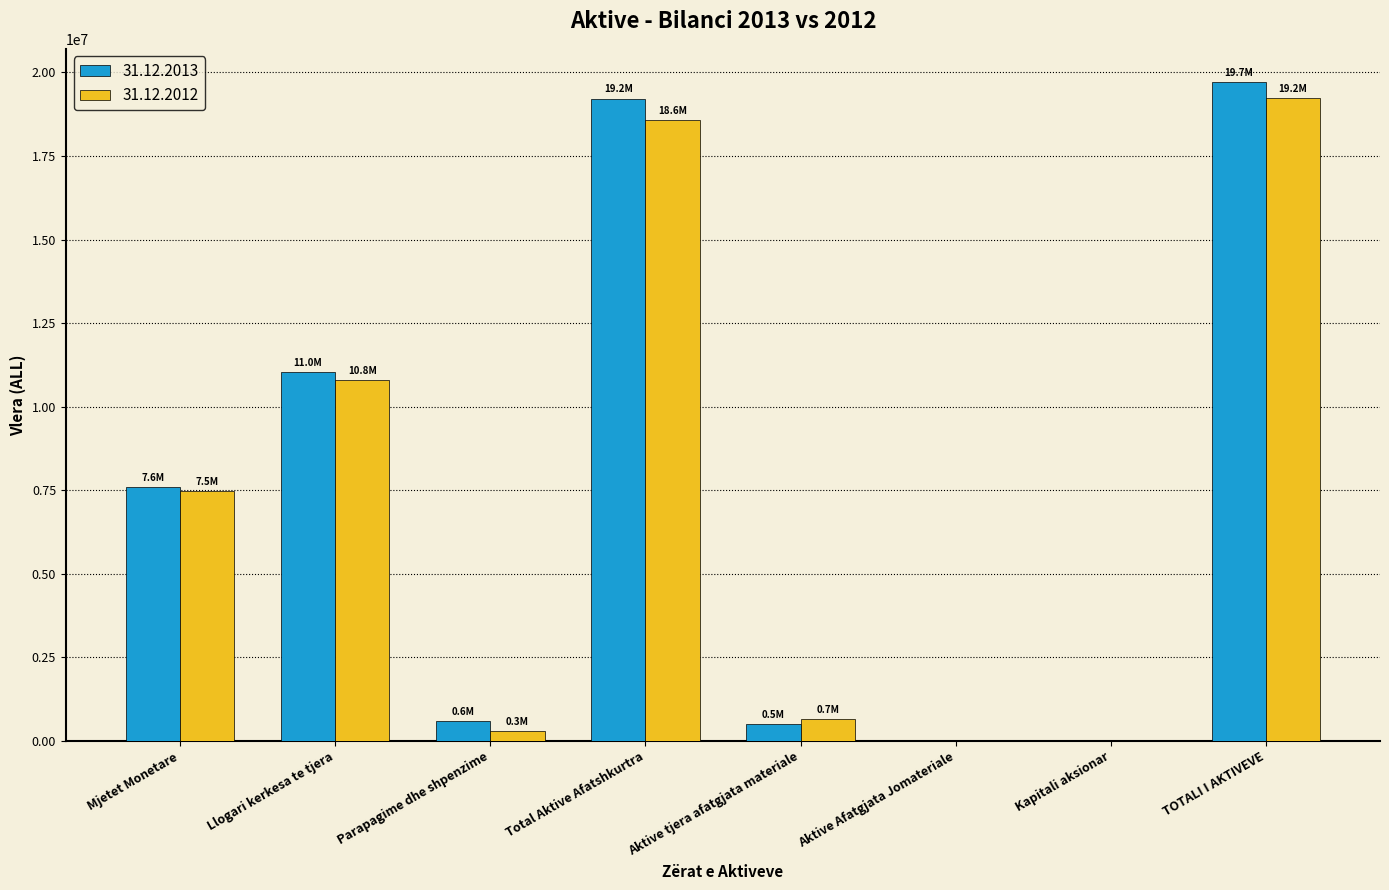

Which series changed the most between Aktive tjera afatgjata materiale and TOTALI I AKTIVEVE?

31.12.2013